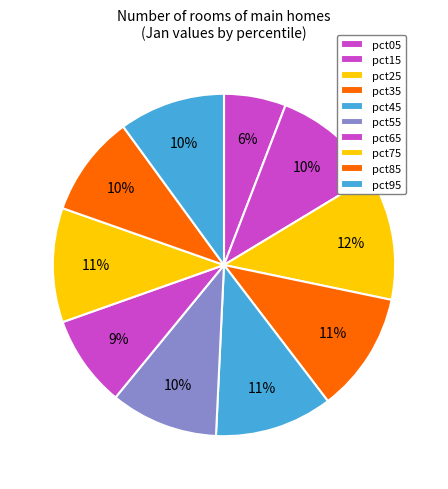

Count the number of slices in the pie.

10